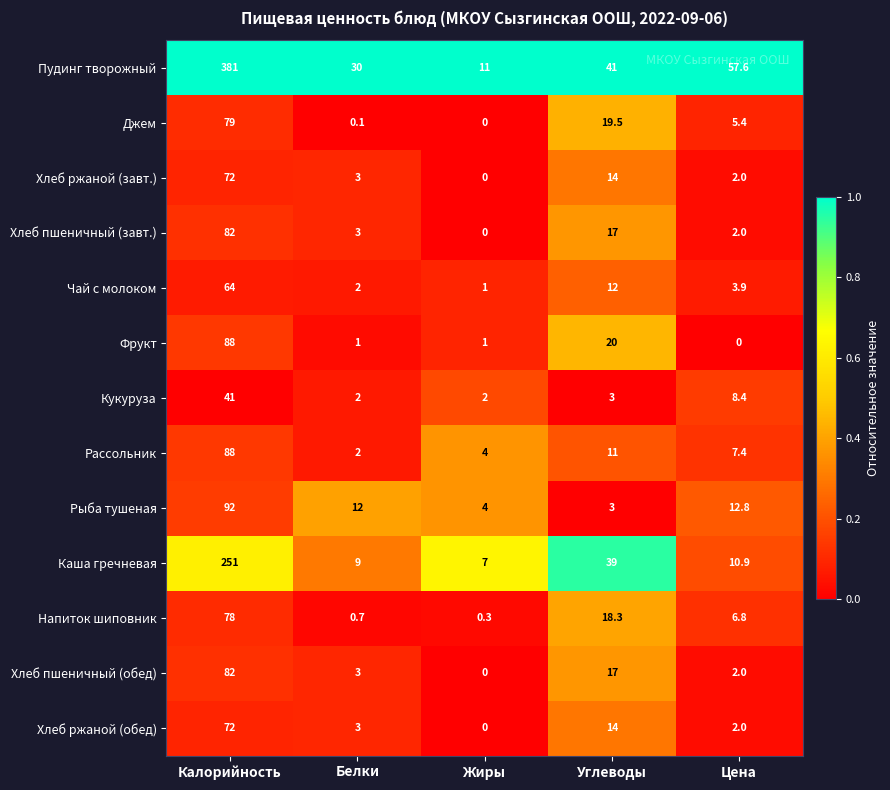

What is the difference between the highest and lowest values at Цена?

57.6